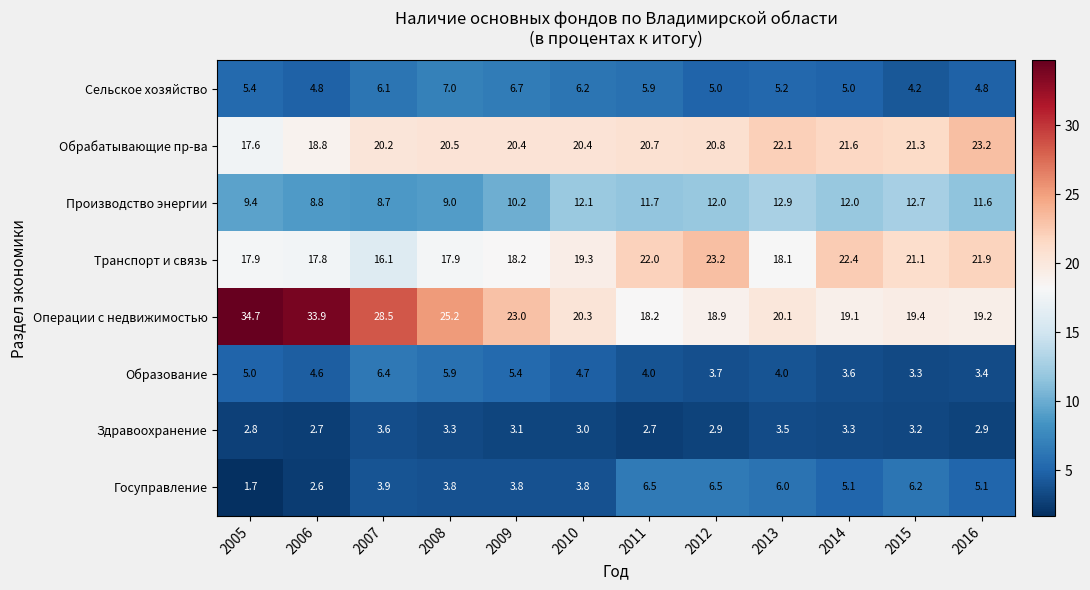

How many values in the Образование series are below 4?

4